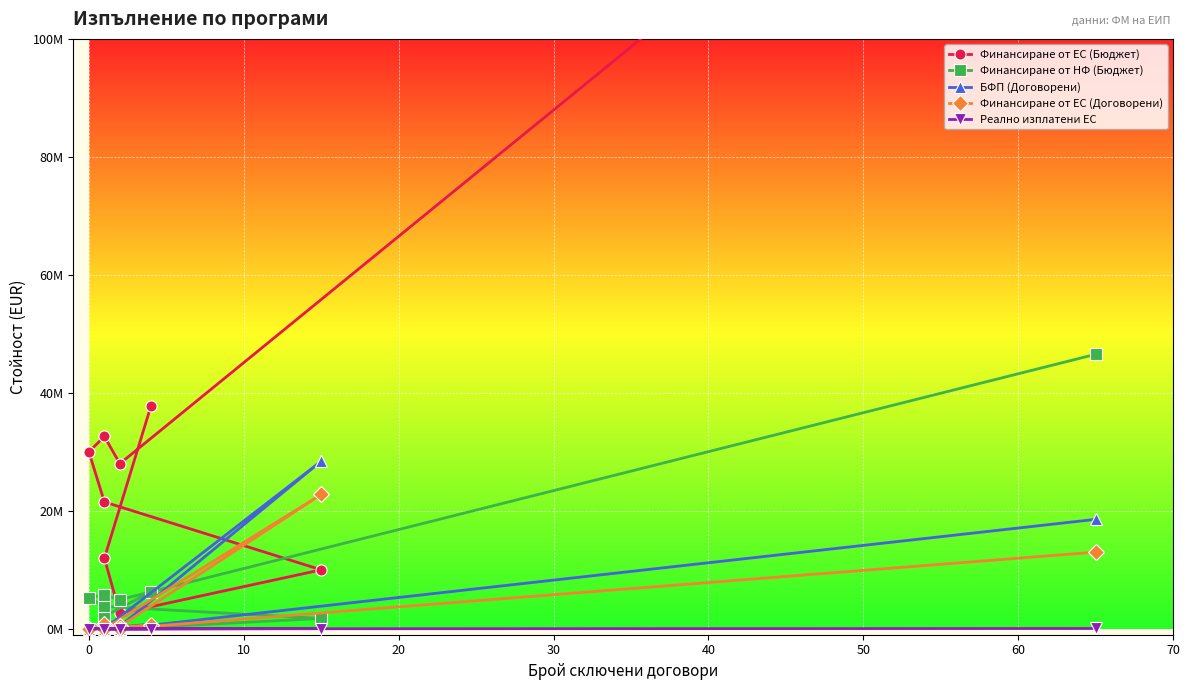

What is the maximum value for Финансиране от ЕС (Договорени)?

22774478.4